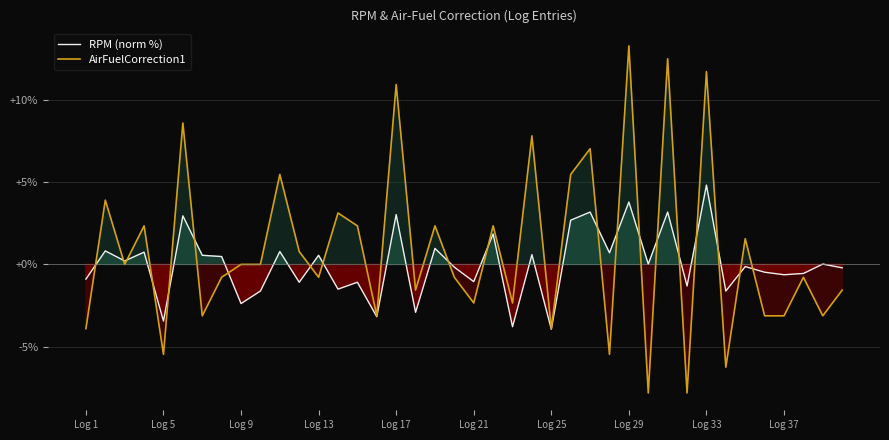

How many lines are shown in the chart?

2